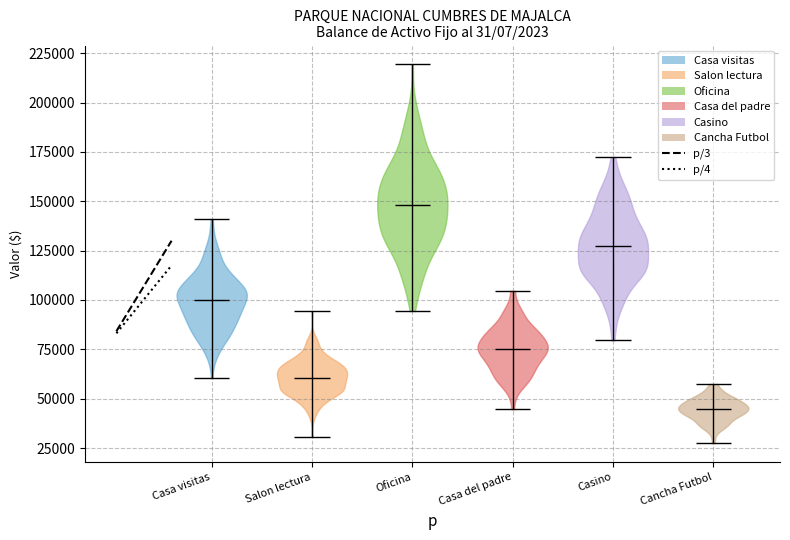

Which violin has the highest median line?

Oficina